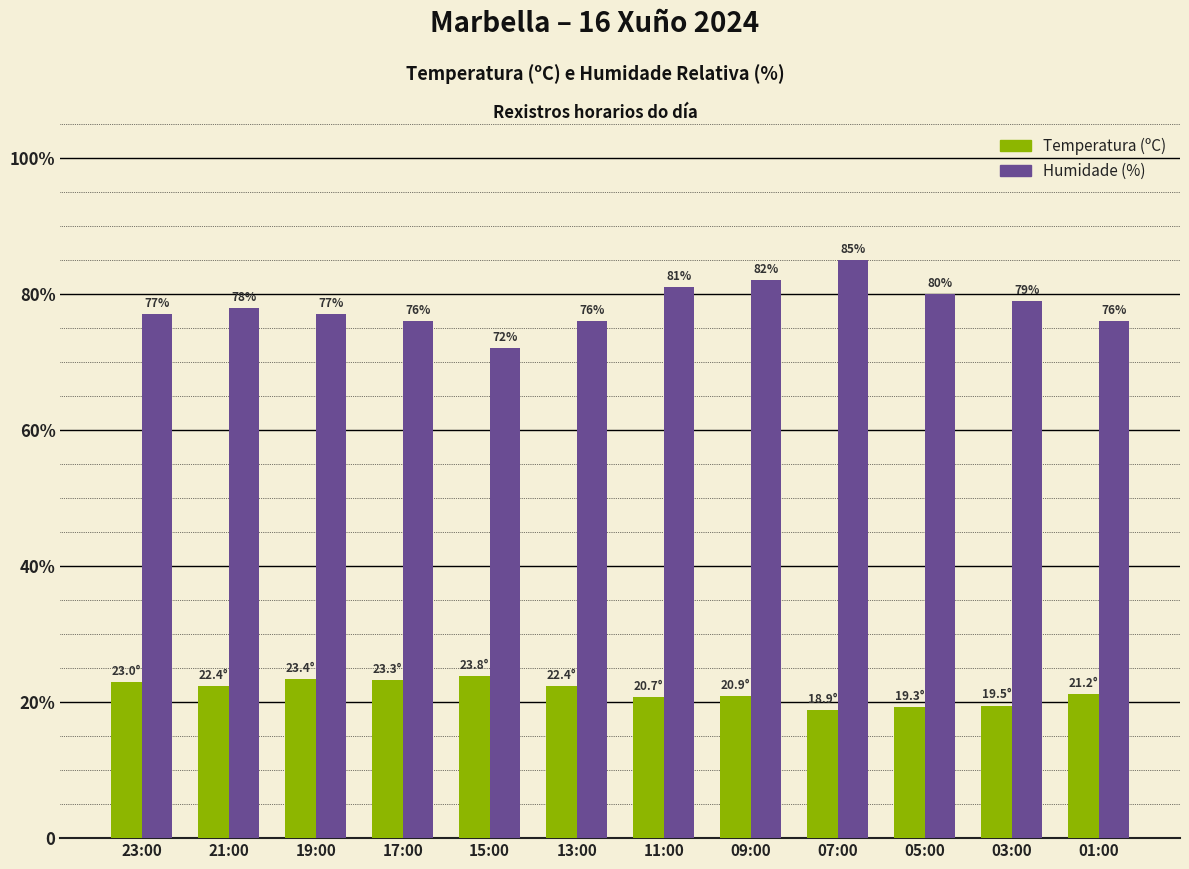

What position from the right is 11:00?

6